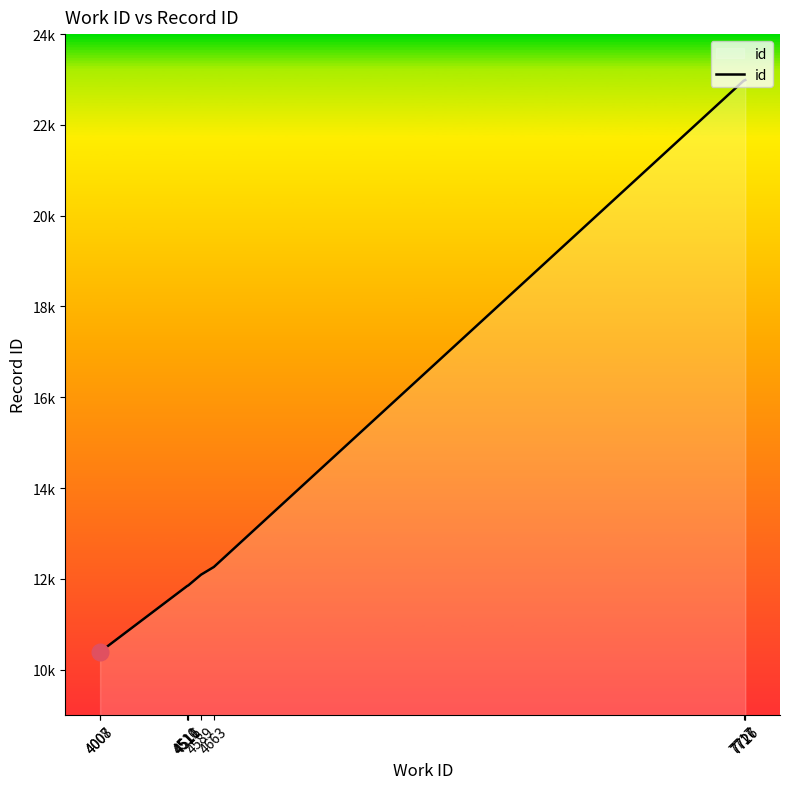

What is the difference between the second highest and minimum values?

12594